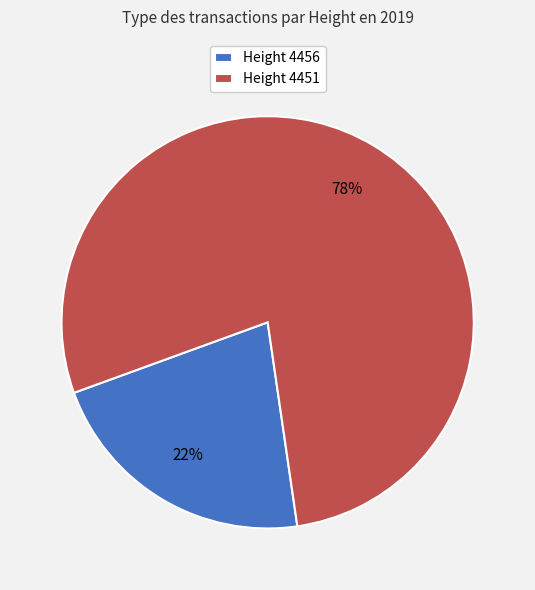

To the nearest percent, what is the average slice percentage?

50%